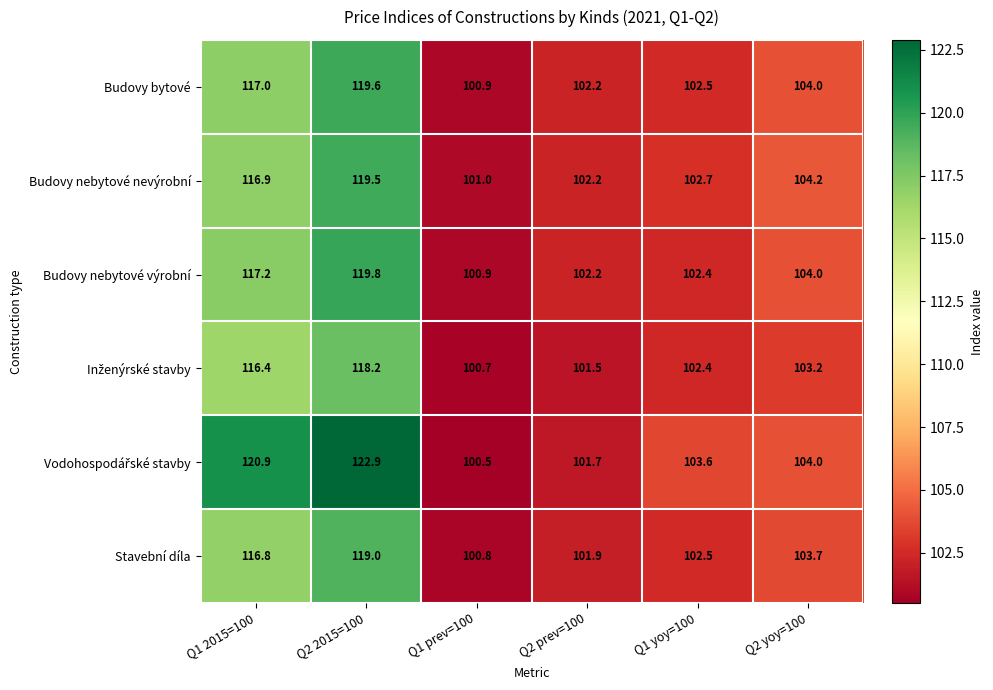

What is the spread (max minus min) of values at Q1 2015=100?

4.5